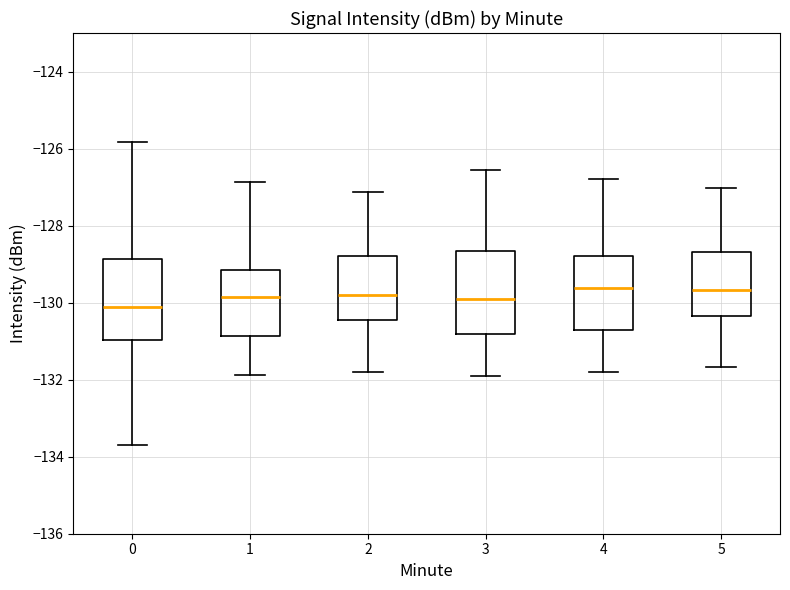

Reading left to right, transcribe this box plot: for each box, give where its median line is, the range the box spans, and where its two whiskers end, as read against the y-axis. The values are not printed on the chart, so give them approximately, as read against the axis.

0: median -130.2, box -131.0 to -128.8, whiskers -133.6 to -125.8
1: median -129.8, box -130.8 to -129.2, whiskers -131.8 to -126.8
2: median -129.8, box -130.4 to -128.8, whiskers -131.8 to -127.2
3: median -130.0, box -130.8 to -128.6, whiskers -132.0 to -126.6
4: median -129.6, box -130.8 to -128.8, whiskers -131.8 to -126.8
5: median -129.6, box -130.4 to -128.6, whiskers -131.6 to -127.0